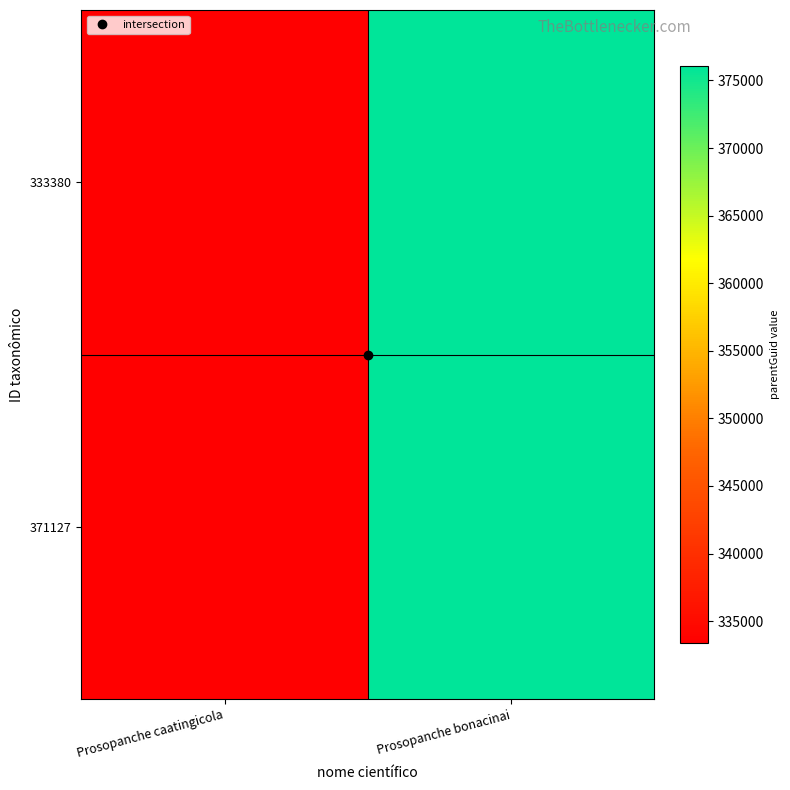

Which series has the largest total across all categories?

371127